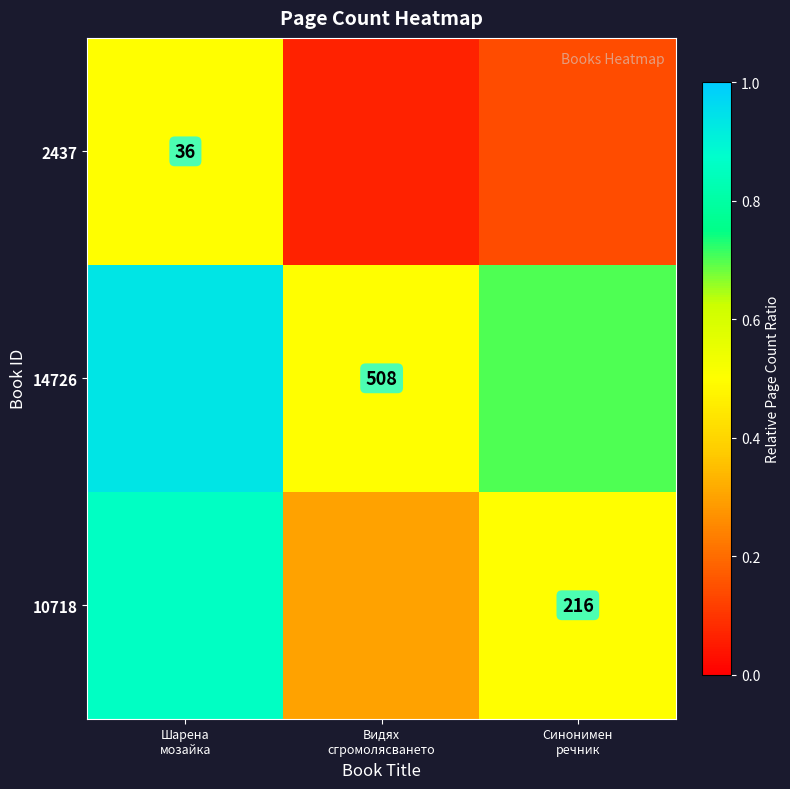

What is the difference between the highest and lowest values at Шарена
мозайка?

0.4